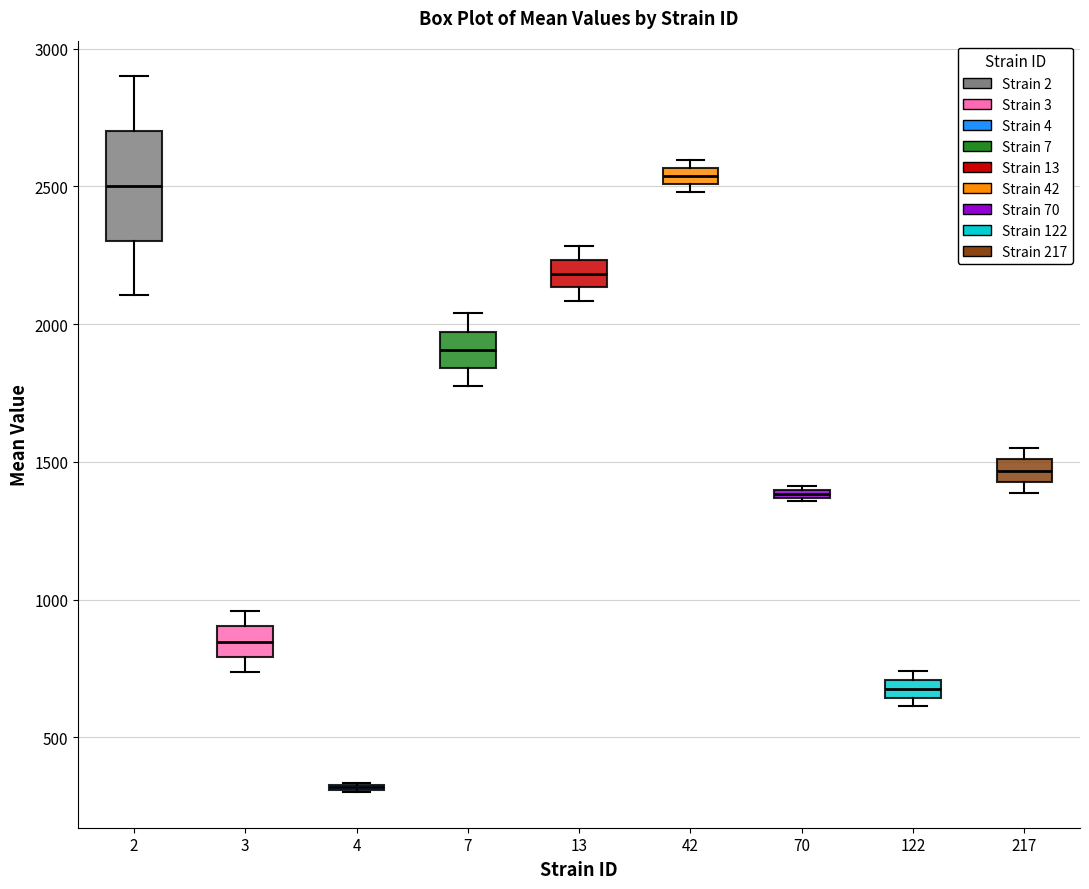

Comparing the boxes themselves (not the whiskers), which one is the tallest?

2